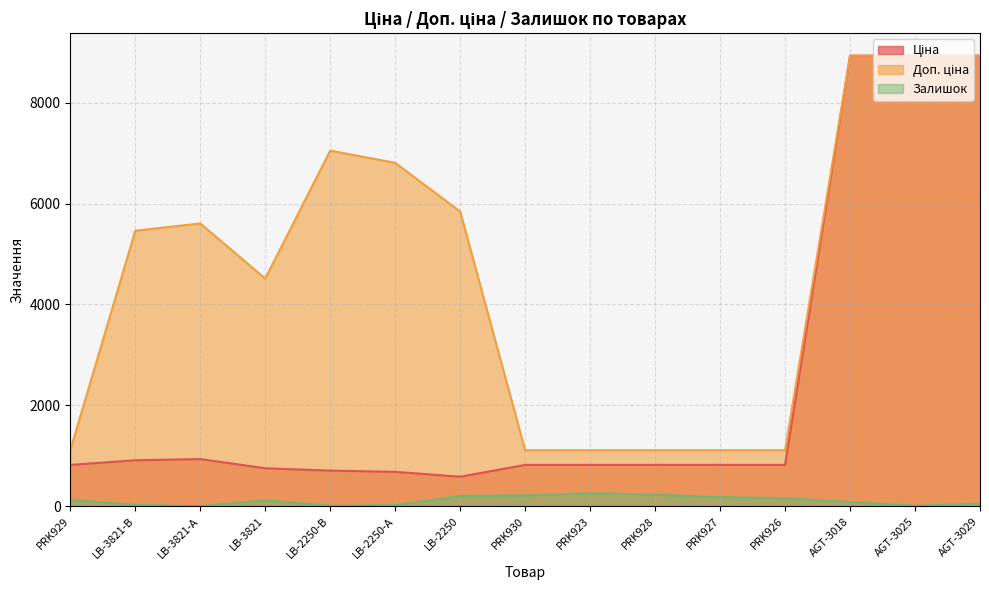

At LB-2250-А, list the series in order from largest to smallest.

Доп. ціна, Ціна, Залишок